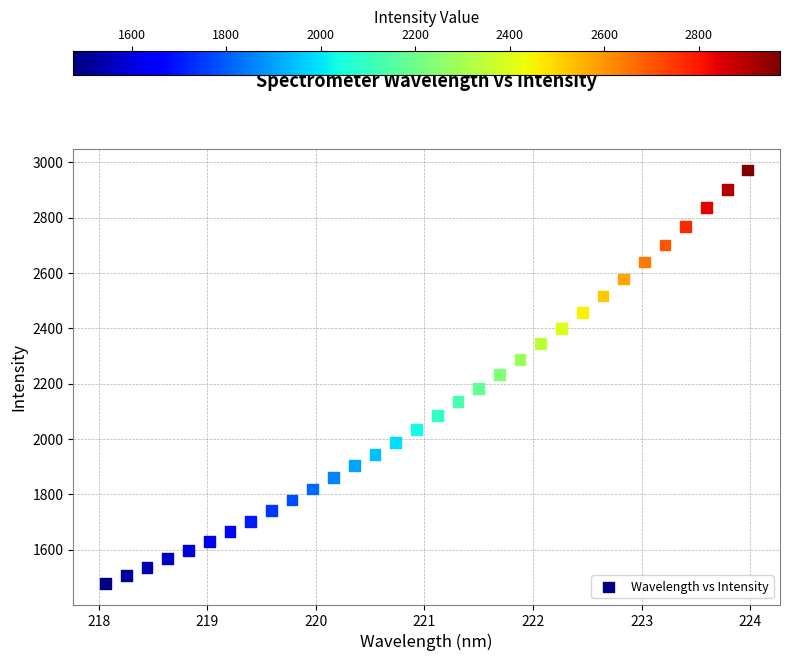

What is the range of Y values (max minus min)?

1495.5